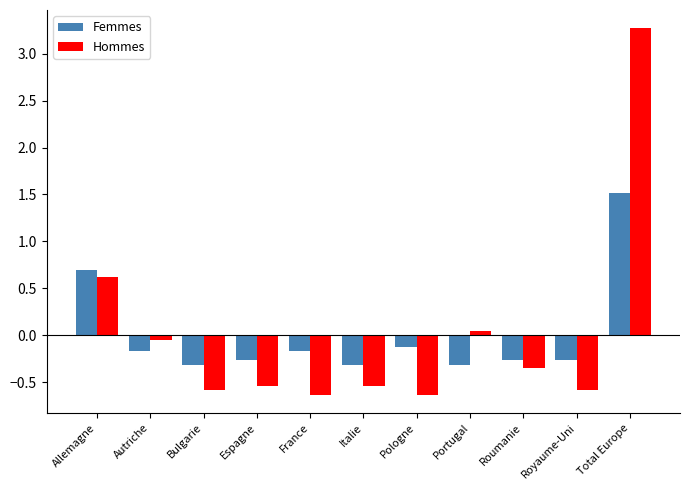

Is the value of Hommes at Portugal greater than the value of Femmes at Bulgarie?

Yes